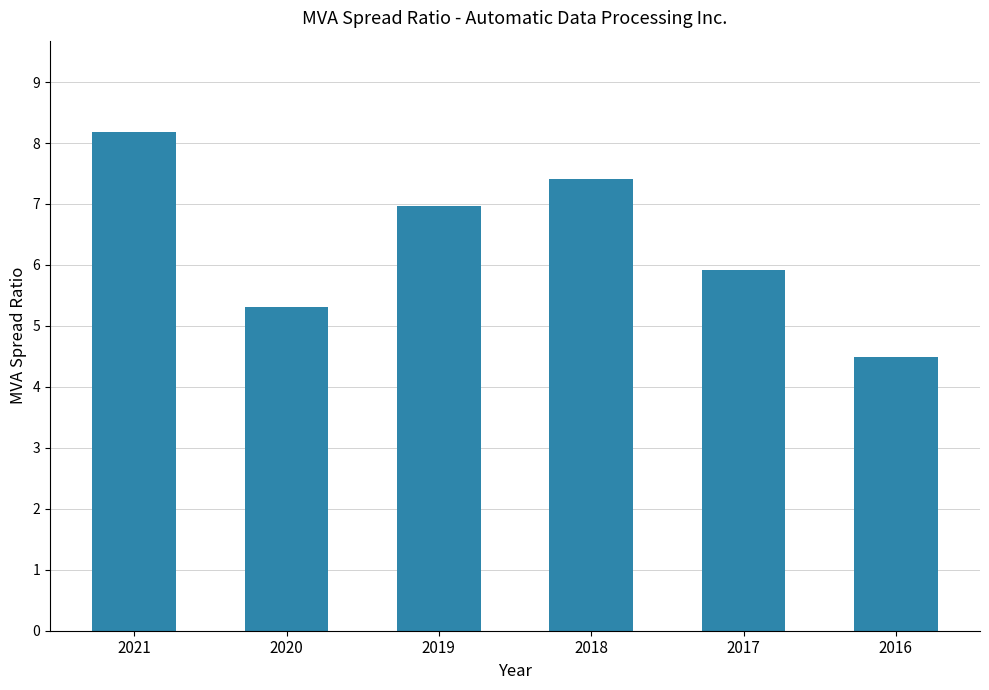

Rank the categories by value from highest to lowest.

2021, 2018, 2019, 2017, 2020, 2016